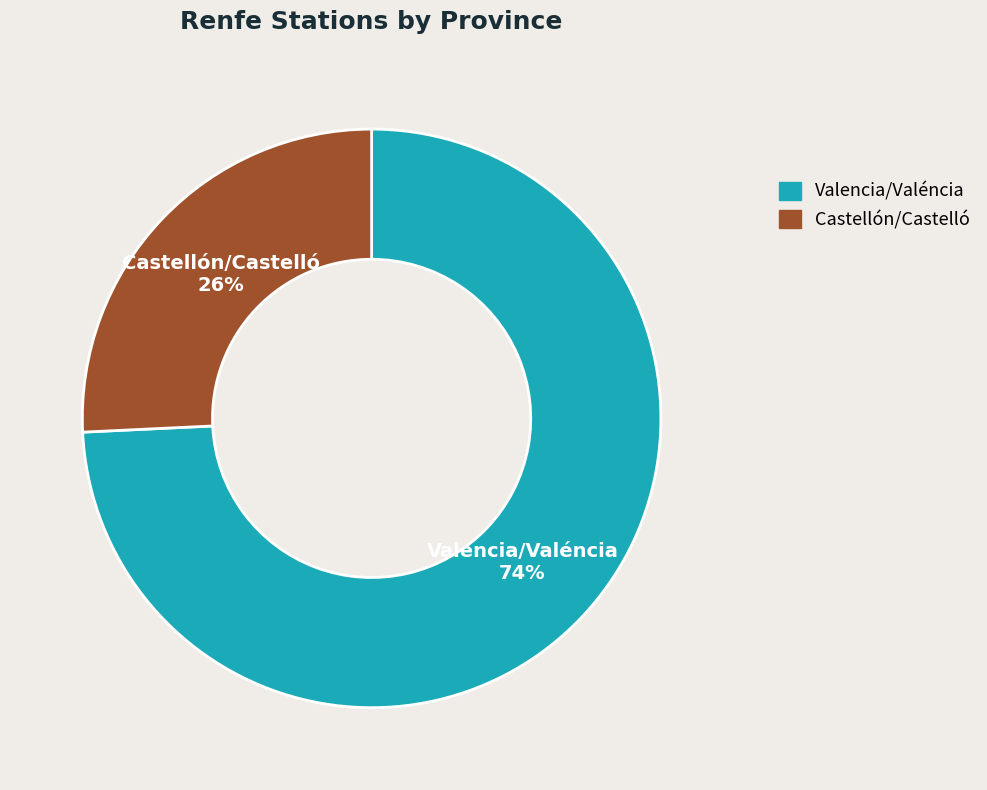

True or false: Valencia/Valéncia accounts for 74% of the total.

True